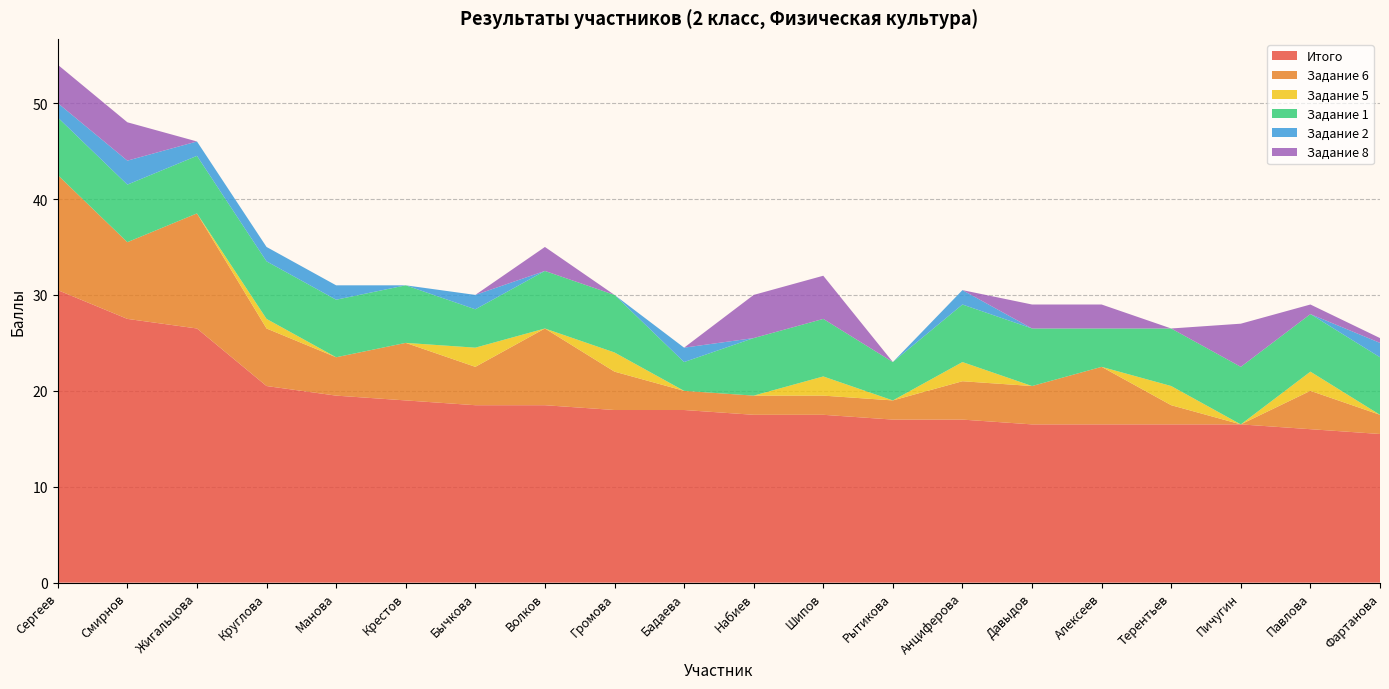

Reading left to right, extract all data points from this chart.

Итого: 30.5	27.5	26.5	20.5	19.5	19.0	18.5	18.5	18.0	18.0	17.5	17.5	17.0	17.0	16.5	16.5	16.5	16.5	16.0	15.5
Задание 6: 12.0	8.0	12.0	6.0	4.0	6.0	4.0	8.0	4.0	2.0	2.0	2.0	2.0	4.0	4.0	6.0	2.0	0.0	4.0	2.0
Задание 5: 0.0	0.0	0.0	1.0	0.0	0.0	2.0	0.0	2.0	0.0	0.0	2.0	0.0	2.0	0.0	0.0	2.0	0.0	2.0	0.0
Задание 1: 6.0	6.0	6.0	6.0	6.0	6.0	4.0	6.0	6.0	3.0	6.0	6.0	4.0	6.0	6.0	4.0	6.0	6.0	6.0	6.0
Задание 2: 1.5	2.5	1.5	1.5	1.5	0.0	1.5	0.0	0.0	1.5	0.0	0.0	0.0	1.5	0.0	0.0	0.0	0.0	0.0	1.5
Задание 8: 4.0	4.0	0.0	0.0	0.0	0.0	0.0	2.5	0.0	0.0	4.5	4.5	0.0	0.0	2.5	2.5	0.0	4.5	1.0	0.5